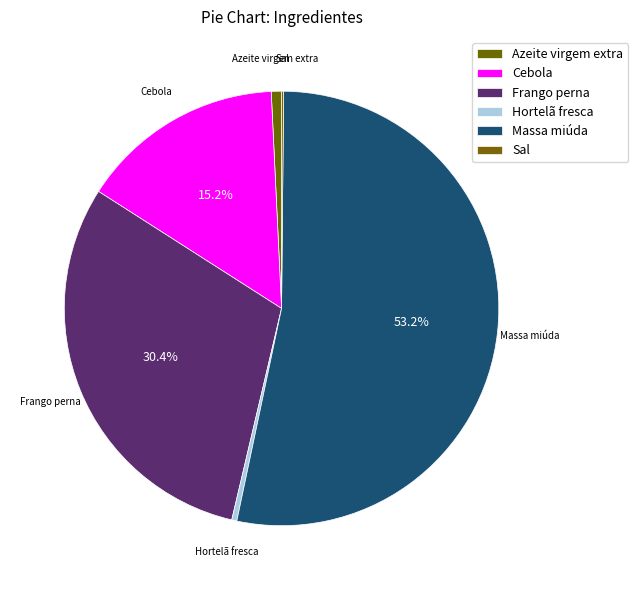

How many segments does this pie chart have?

6